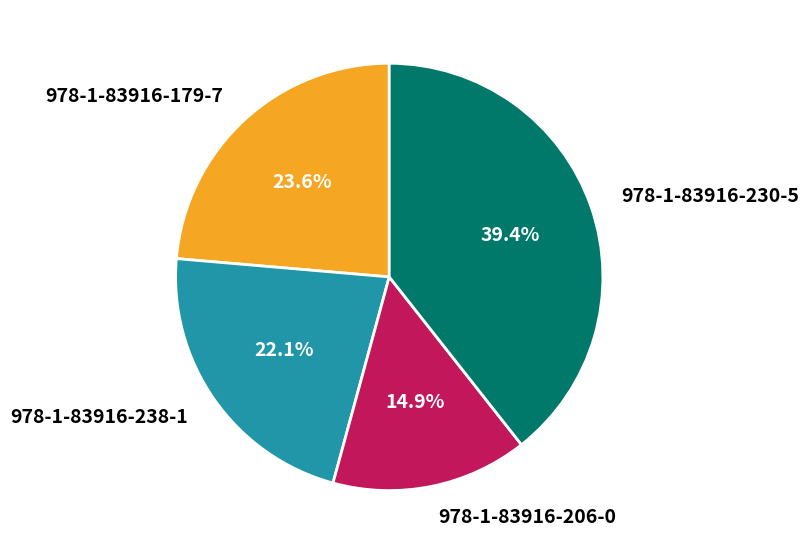

To the nearest percent, what portion does 978-1-83916-230-5 represent?

39%